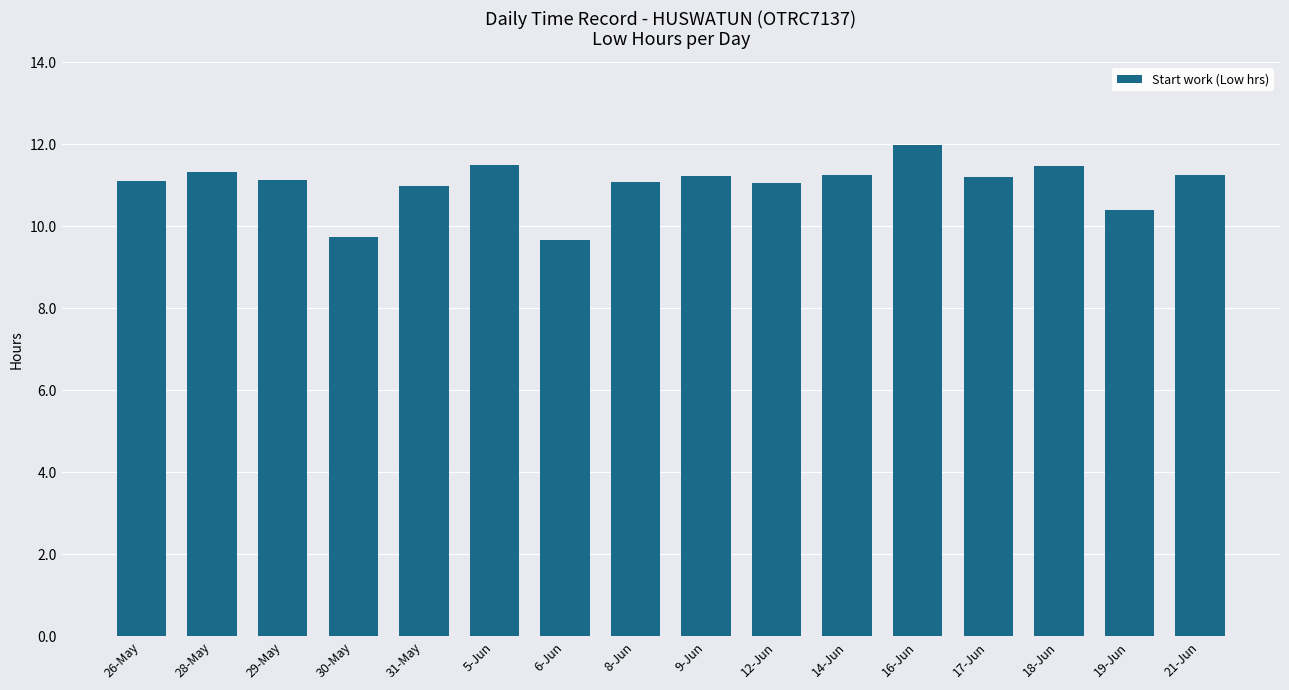

Which label corresponds to the largest value in the chart?

16-Jun